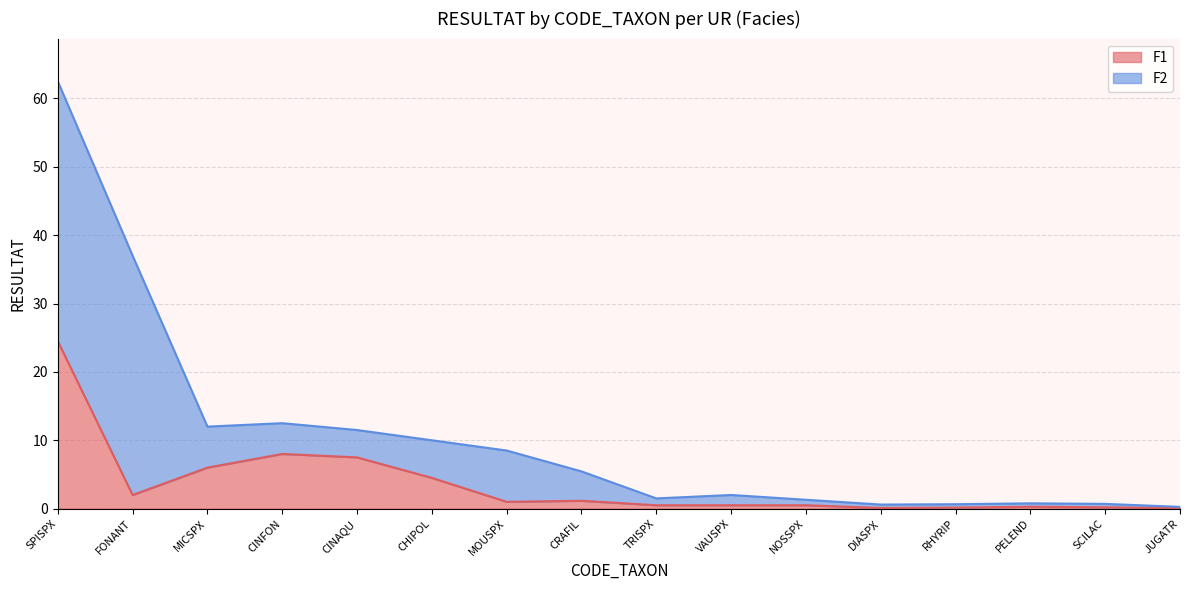

At which category does the chart reach its minimum across all series?

JUGATR